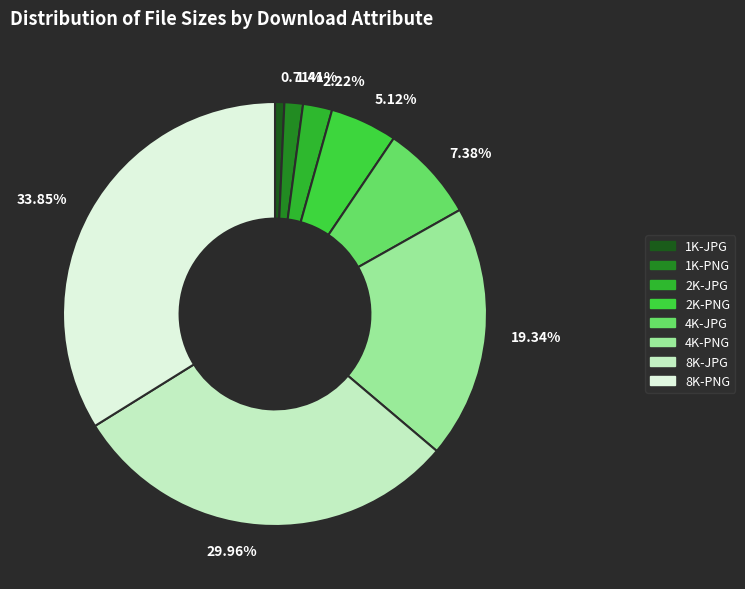

Does 2K-JPG account for over 50% of the chart?

No